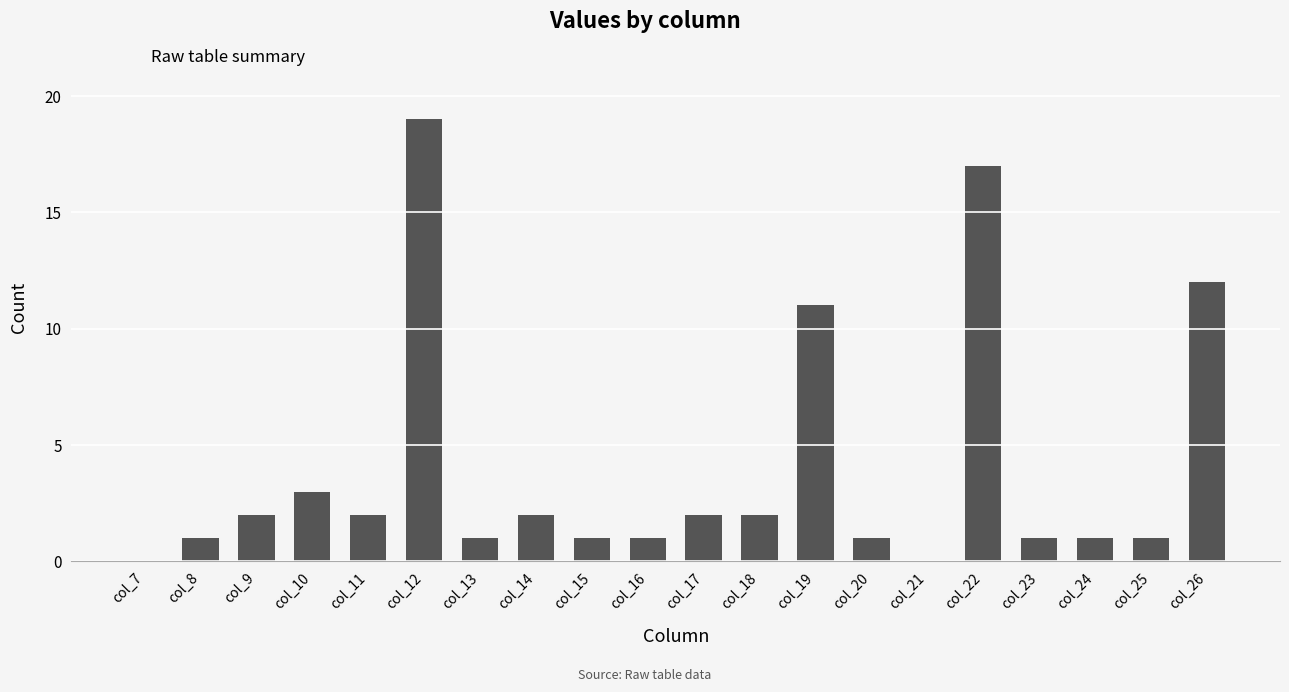

Reading left to right, transcribe all the data shown in this chart.

col_7=0	col_8=1	col_9=2	col_10=3	col_11=2	col_12=19	col_13=1	col_14=2	col_15=1	col_16=1	col_17=2	col_18=2	col_19=11	col_20=1	col_21=0	col_22=17	col_23=1	col_24=1	col_25=1	col_26=12